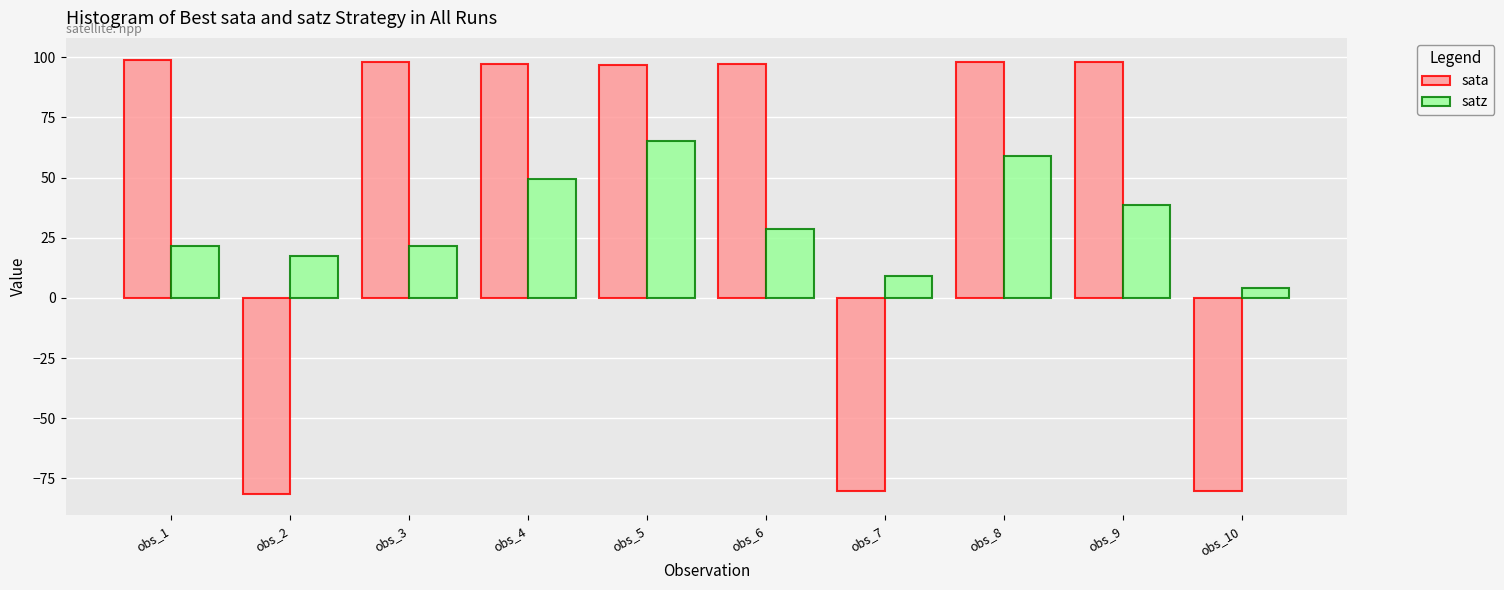

Rank the series by their average value, from highest to lowest.

sata, satz